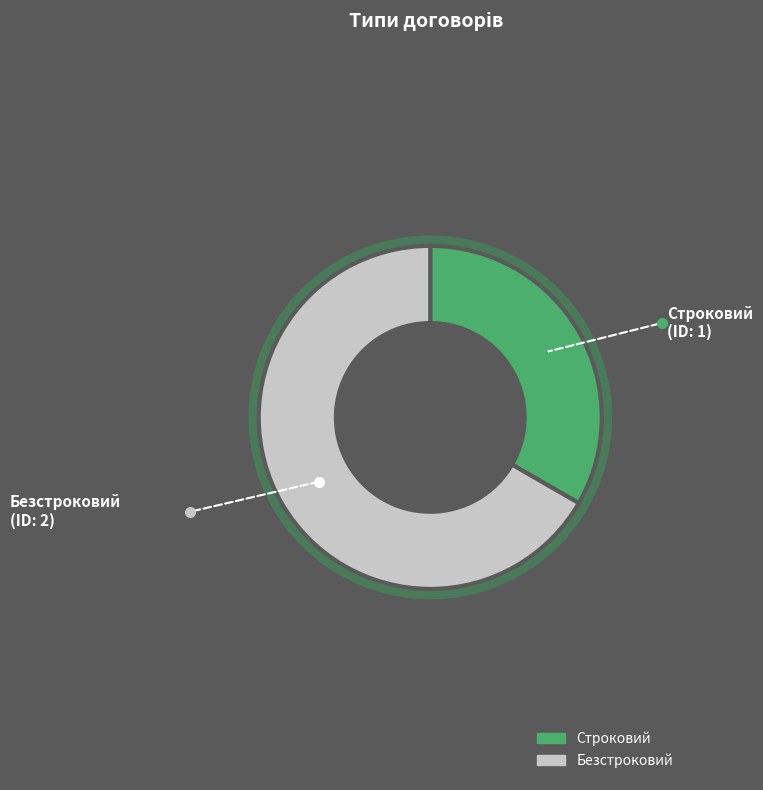

Approximately how many times larger is the value at Строковий compared to Безстроковий?

0.5